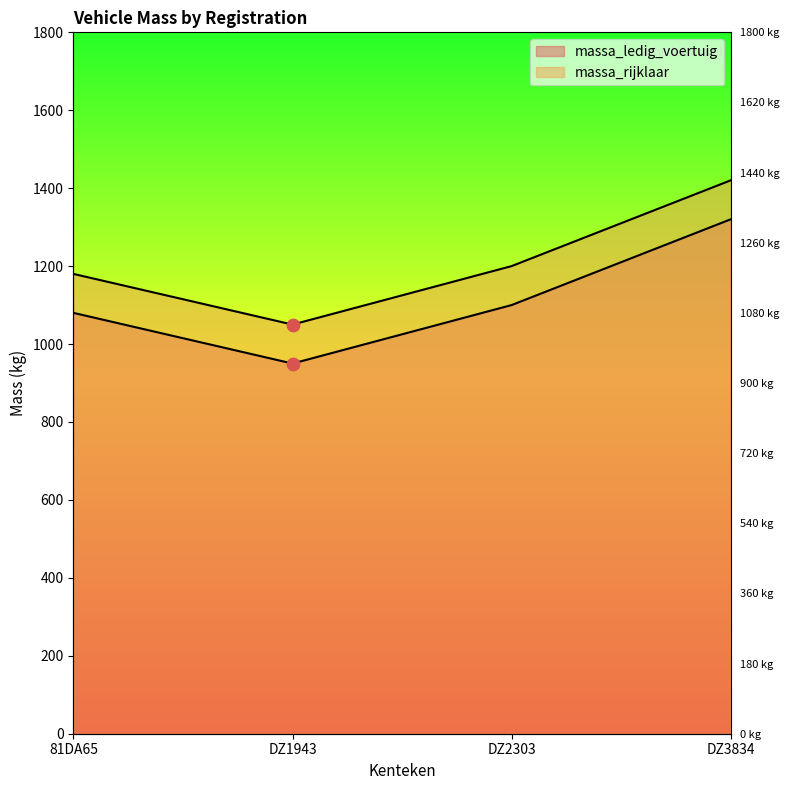

Is the value of massa_rijklaar at 81DA65 greater than the value of massa_ledig_voertuig at DZ3834?

No